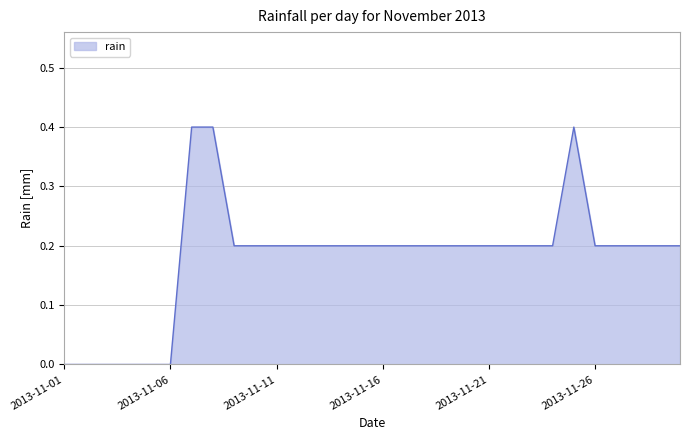

What is the maximum value shown in the chart?

0.4